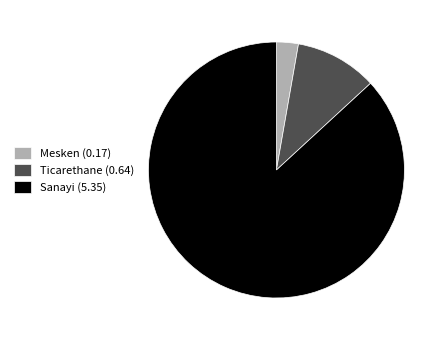

Is it true that Ticarethane (0.64) is 19% of the pie?

False